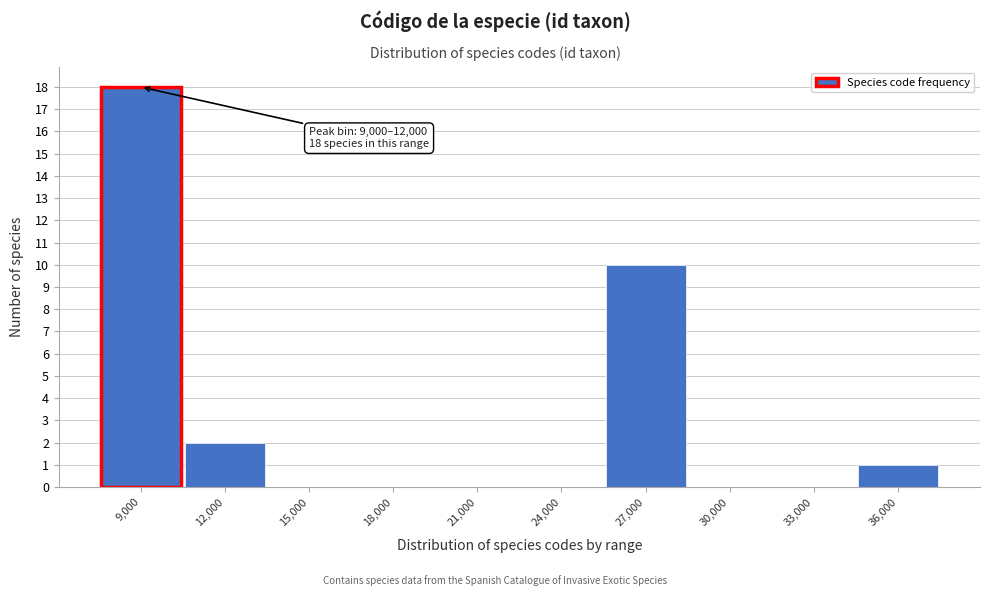

Reading left to right, transcribe all the data shown in this chart.

9,000=18	12,000=2	15,000=0	18,000=0	21,000=0	24,000=0	27,000=10	30,000=0	33,000=0	36,000=1